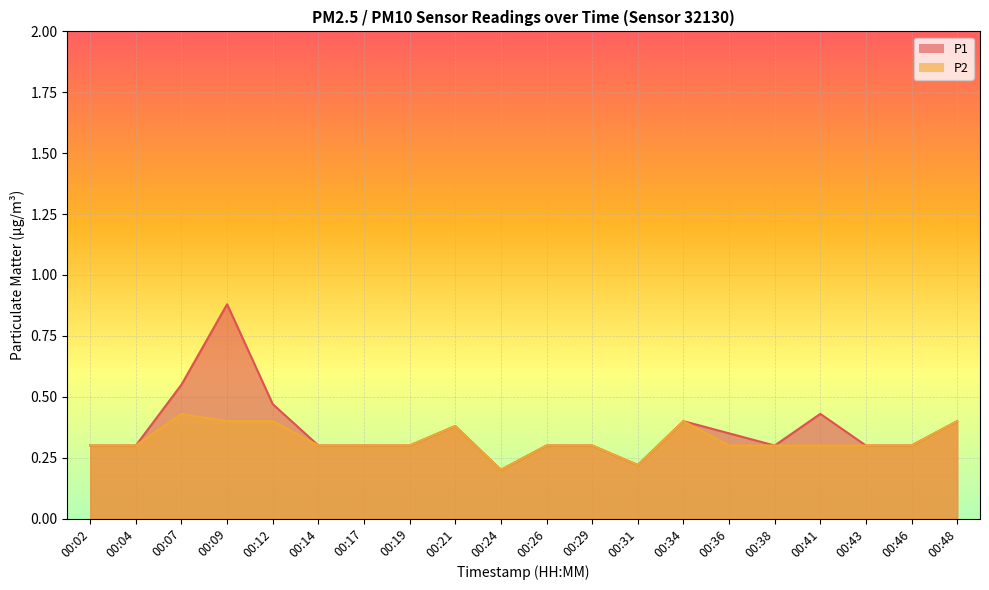

At which category is the sum across all series the highest?

00:09